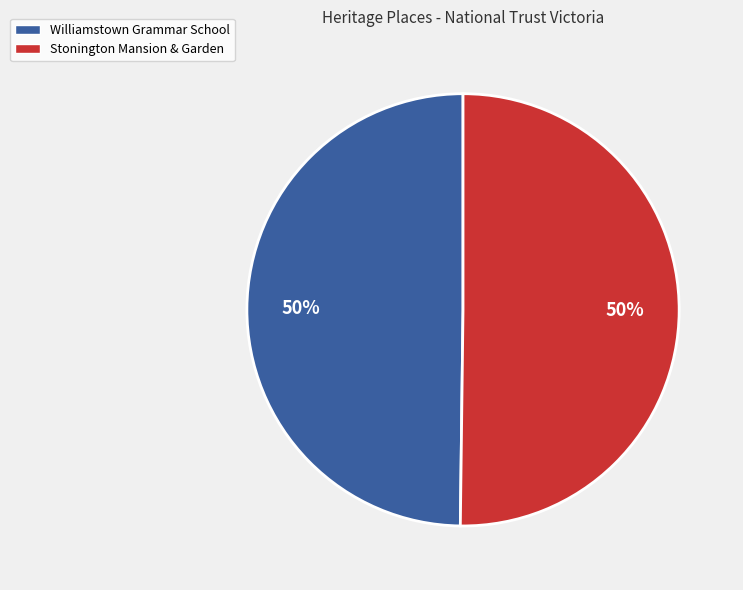

True or false: Williamstown Grammar School accounts for 38% of the total.

False